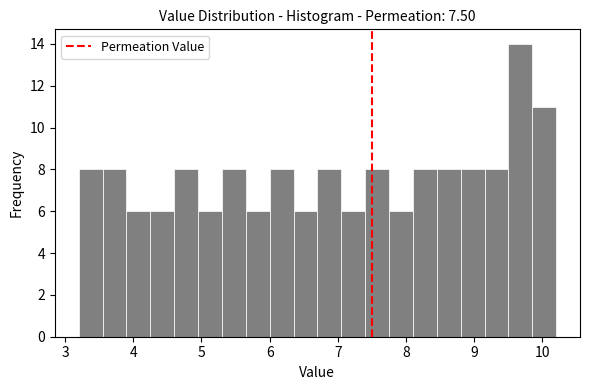

Around what value on the x-axis is the tallest bar? Give the approximate position of its centre, as read against the axis.

9.7